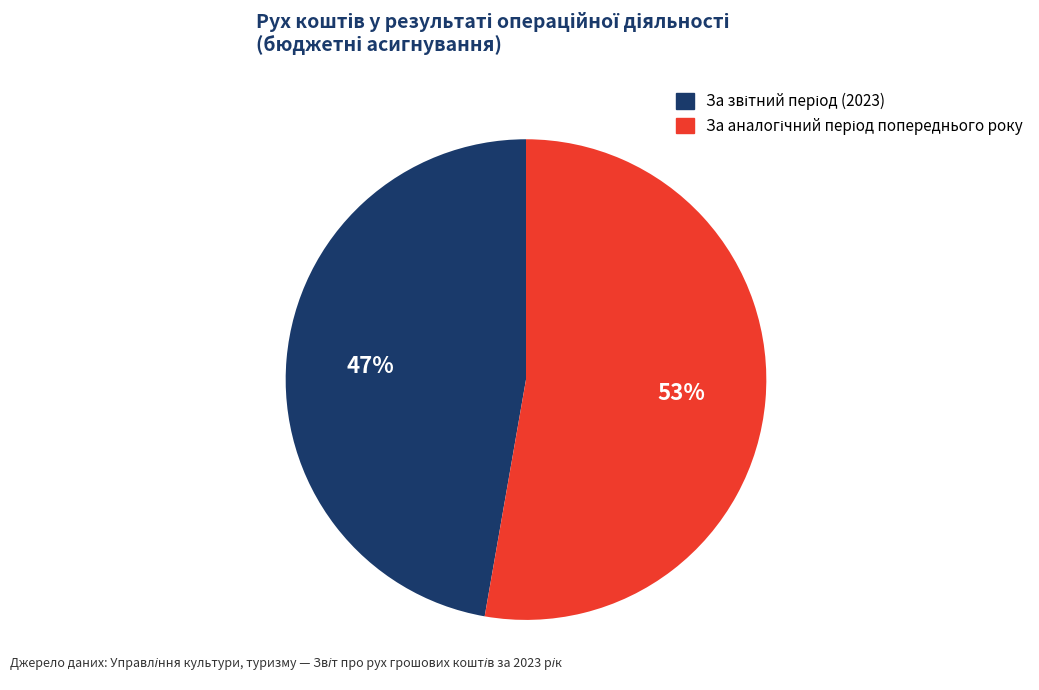

Is there any slice that represents more than half of the pie?

Yes